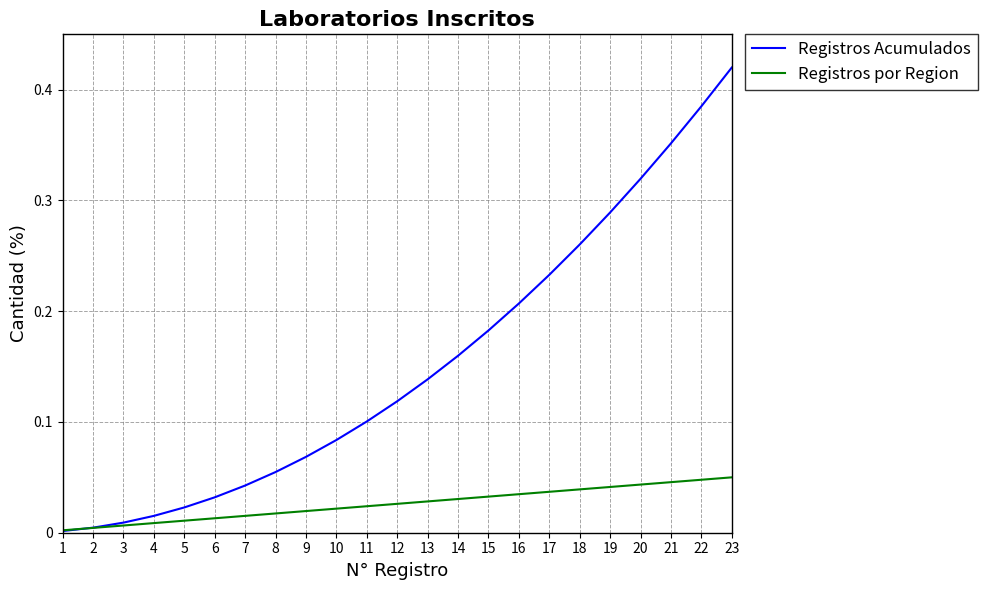

Is the value of Registros Acumulados at 15 greater than the value of Registros por Region at 20?

Yes